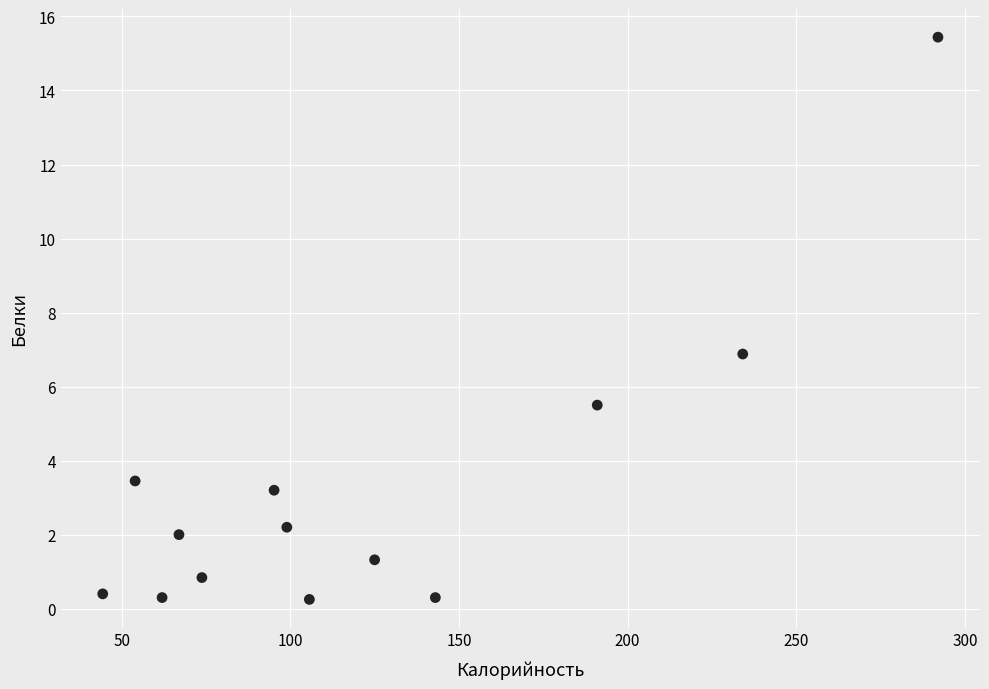

What is the range of X values (max minus min)?

247.6